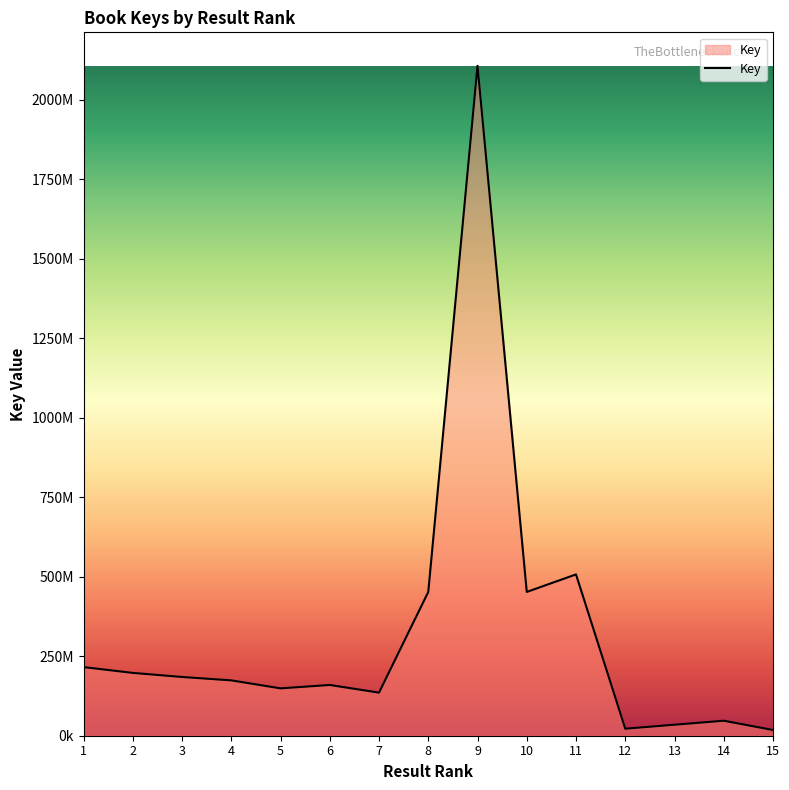

Rank the categories by value from highest to lowest.

9, 11, 8, 10, 1, 2, 3, 4, 6, 5, 7, 14, 13, 12, 15